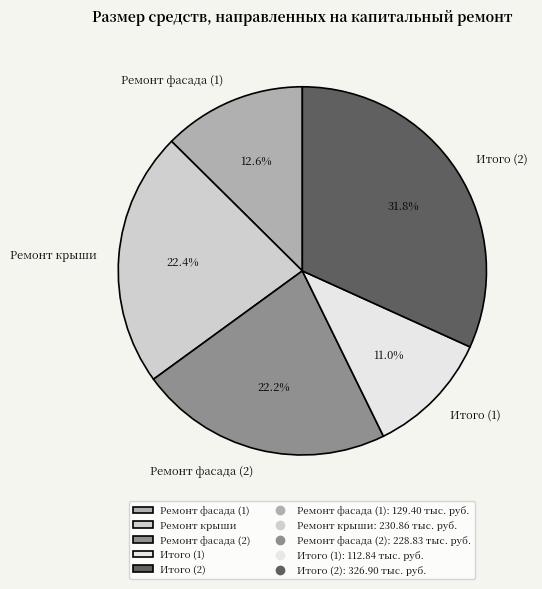

Which category has the biggest portion of the pie?

Итого (2)